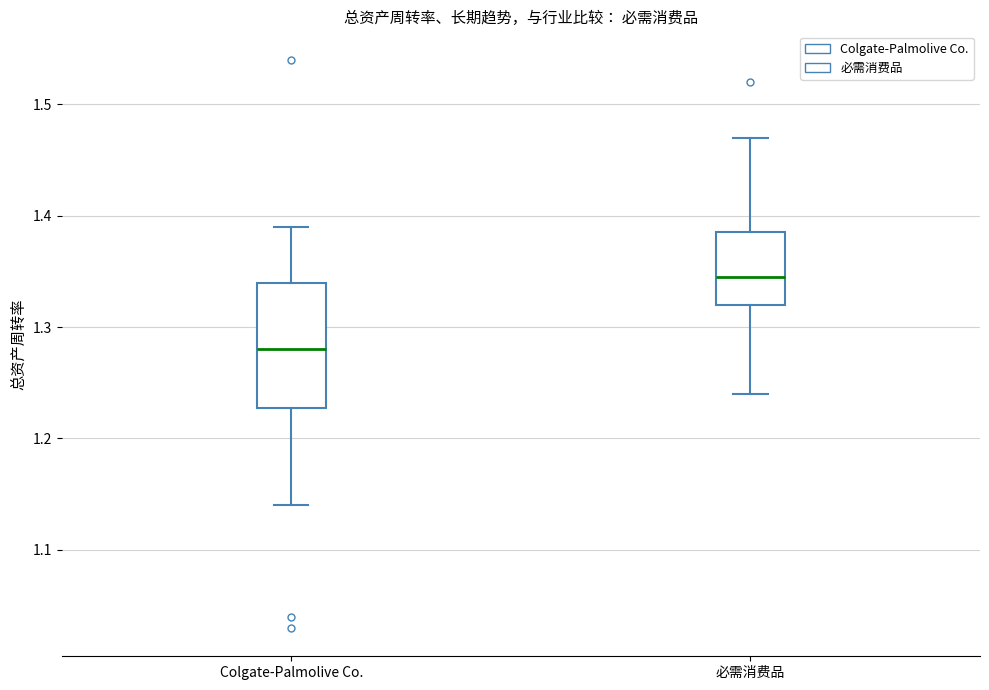

Which box's median line is the highest?

必需消费品